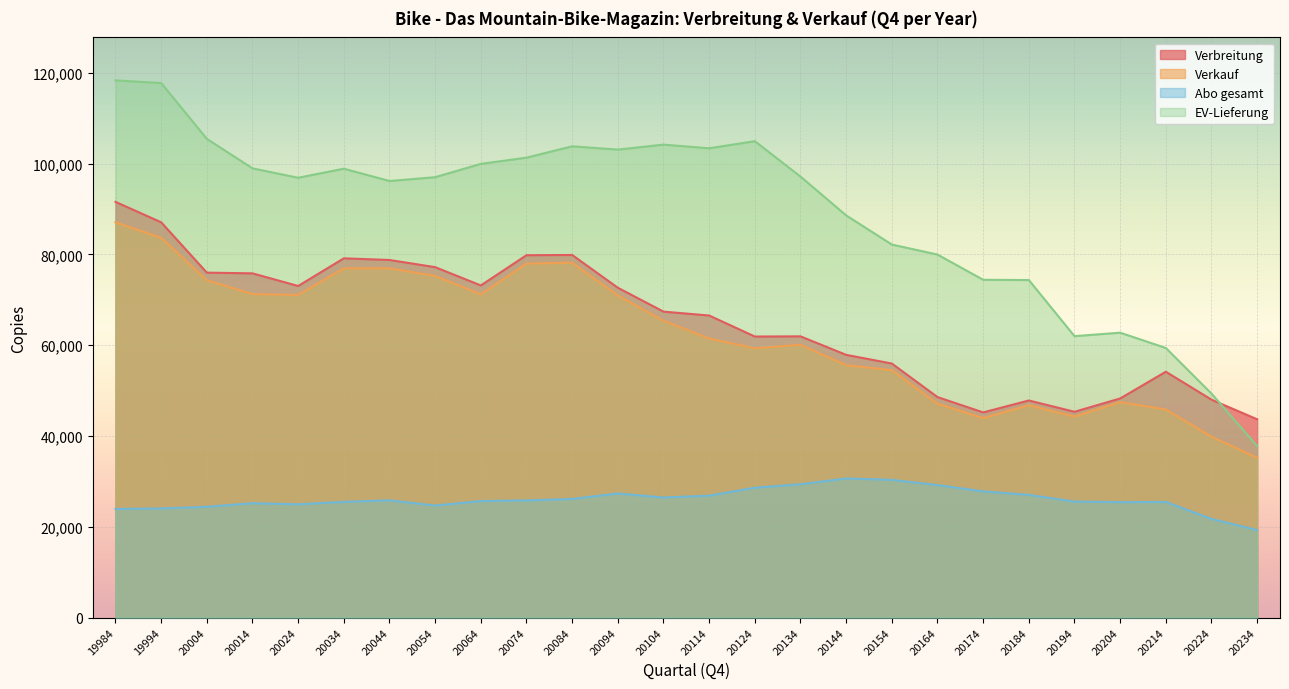

Count the number of categories in the chart.

26